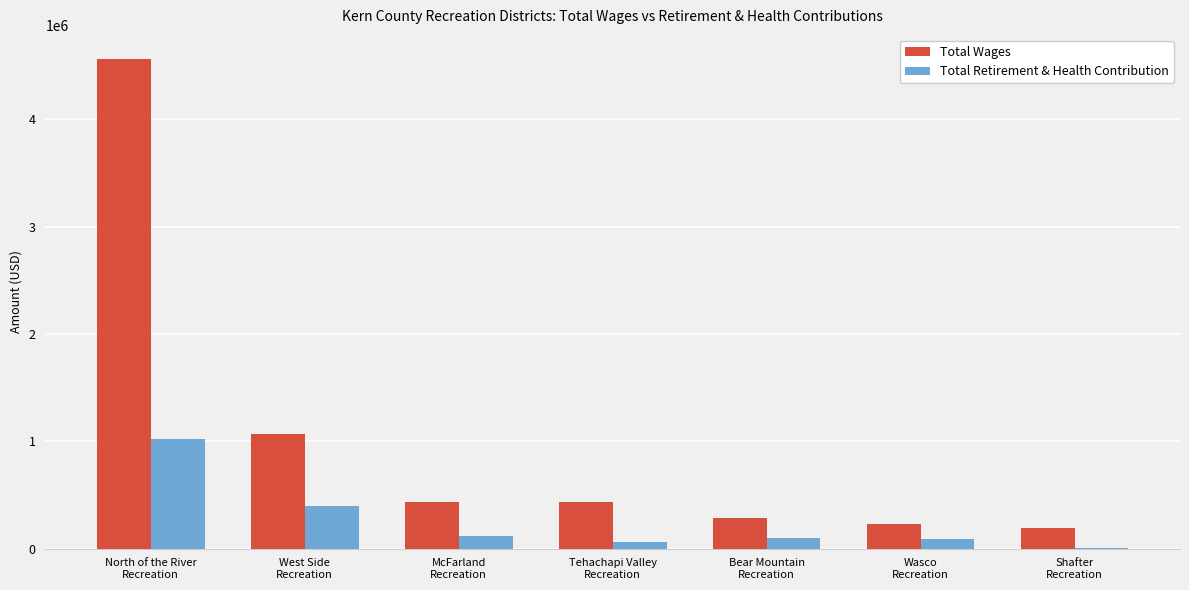

What is the sum of all Total Wages values?

7207166